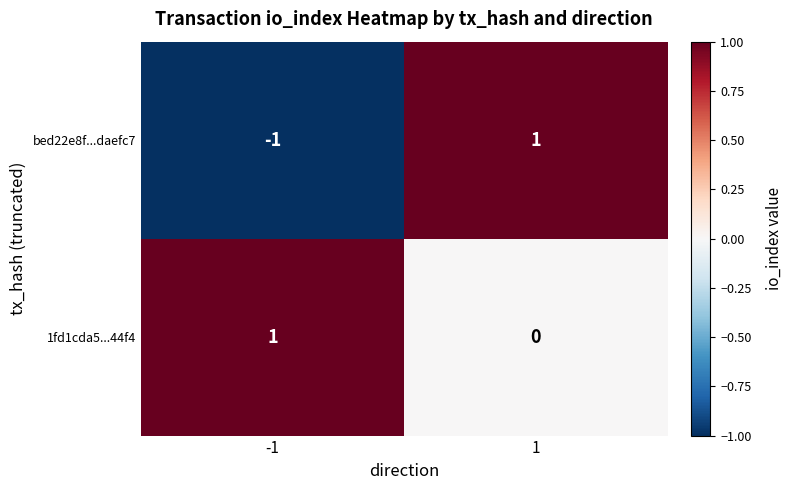

What is the smallest value displayed?

-1